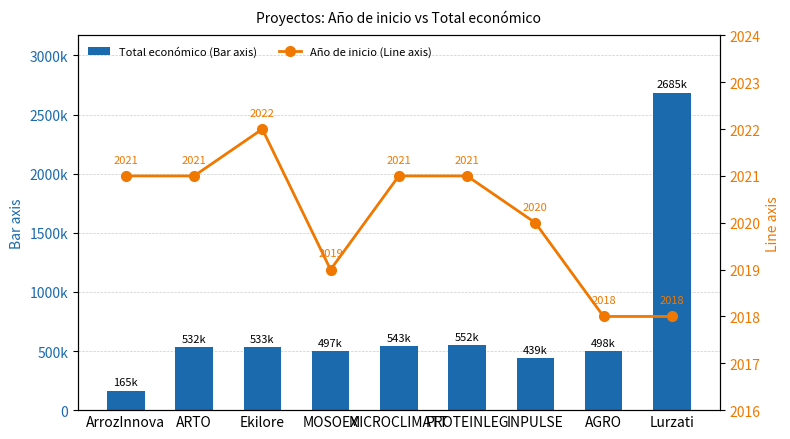

What is the label of the 6th bar from the right?

MOSOEX